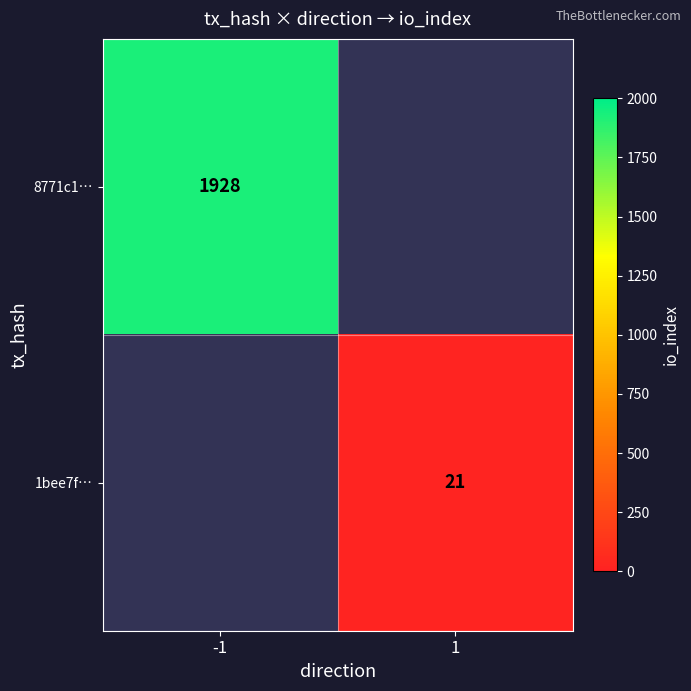

Is it true that 1bee7f… equals 36 at 1?

False